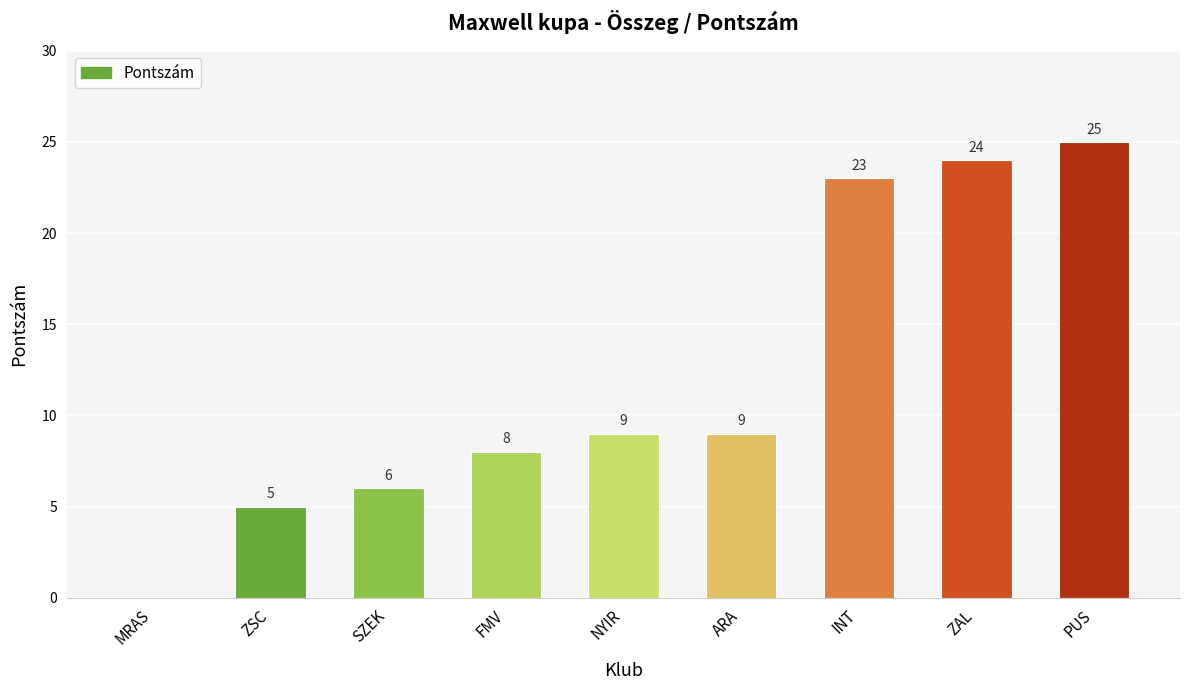

What is the sum of all values?

109